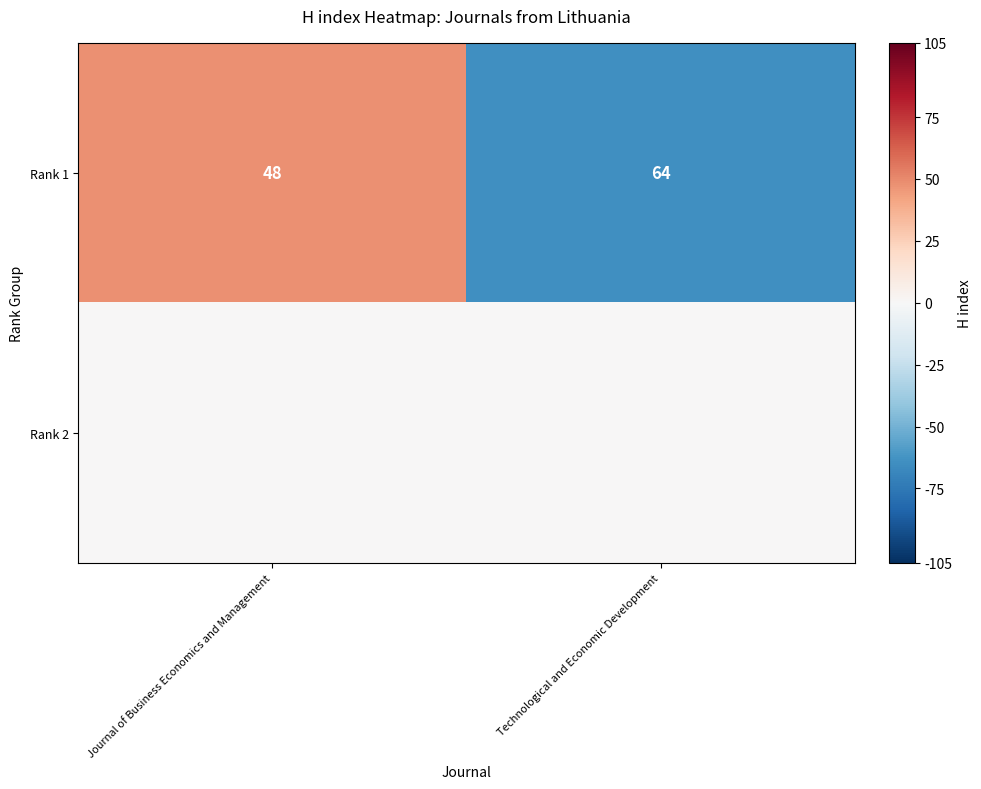

What is the difference between the Rank 1 values at Technological and Economic Development and Journal of Business Economics and Management?

16